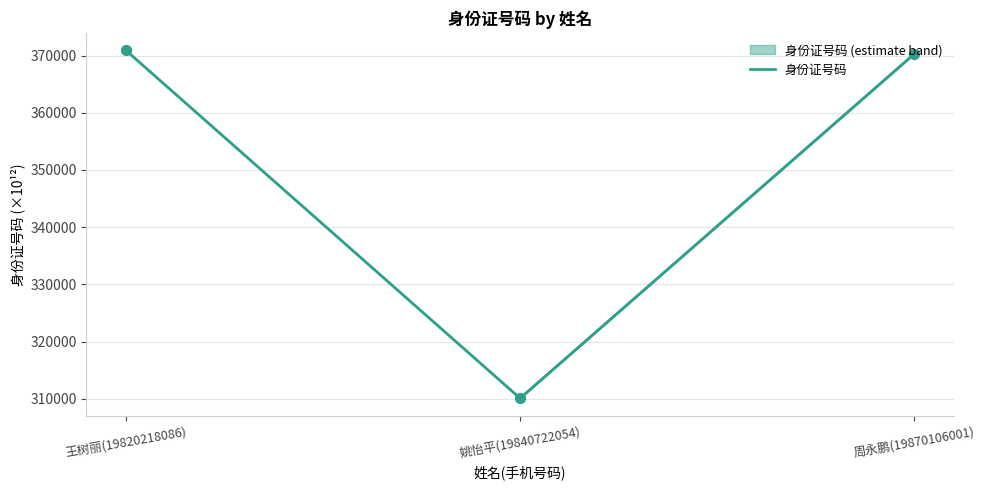

Approximately how many times larger is the value at 王树丽(19820218086) compared to 周永鹏(19870106001)?

1.0